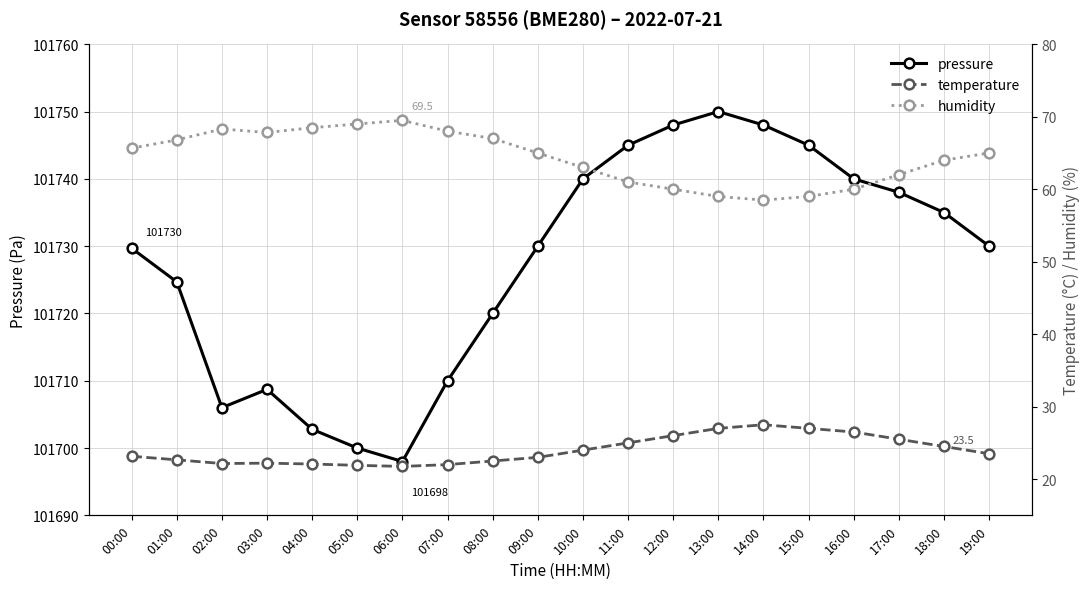

What are all the series names shown in the legend?

pressure, temperature, humidity